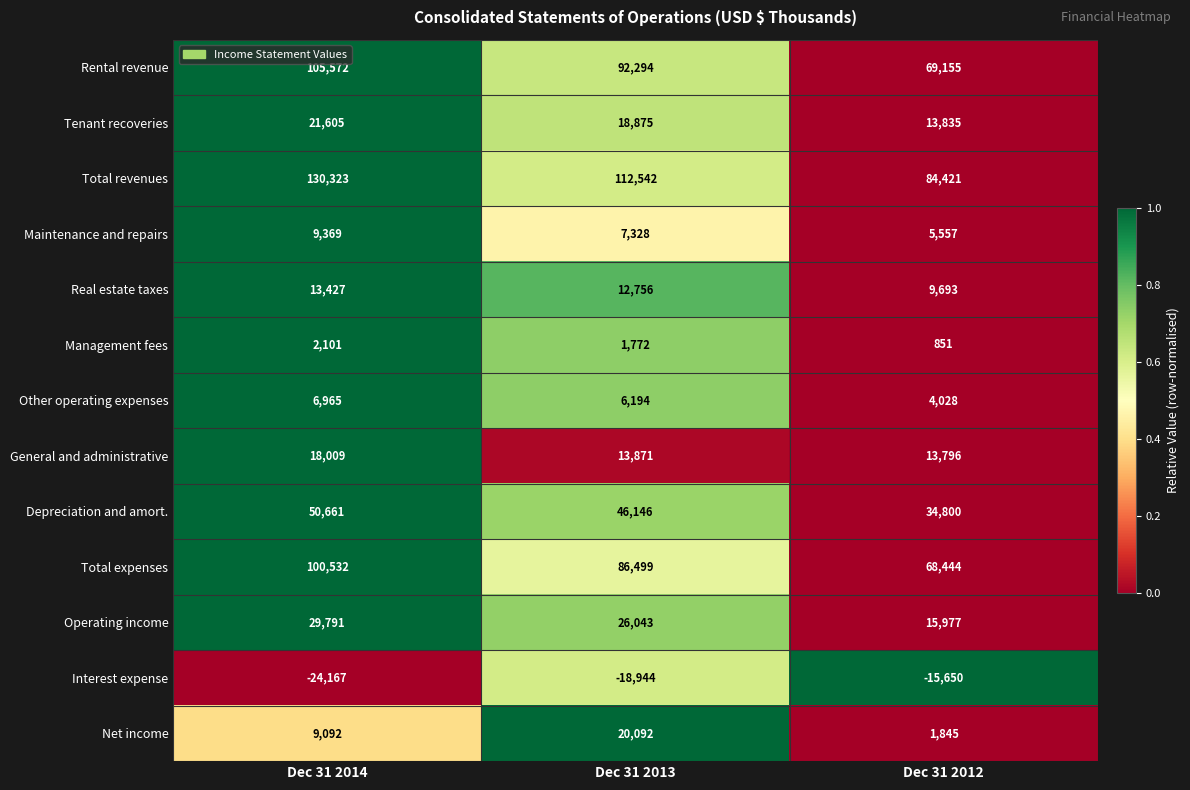

Which series has the largest total across all categories?

Total revenues